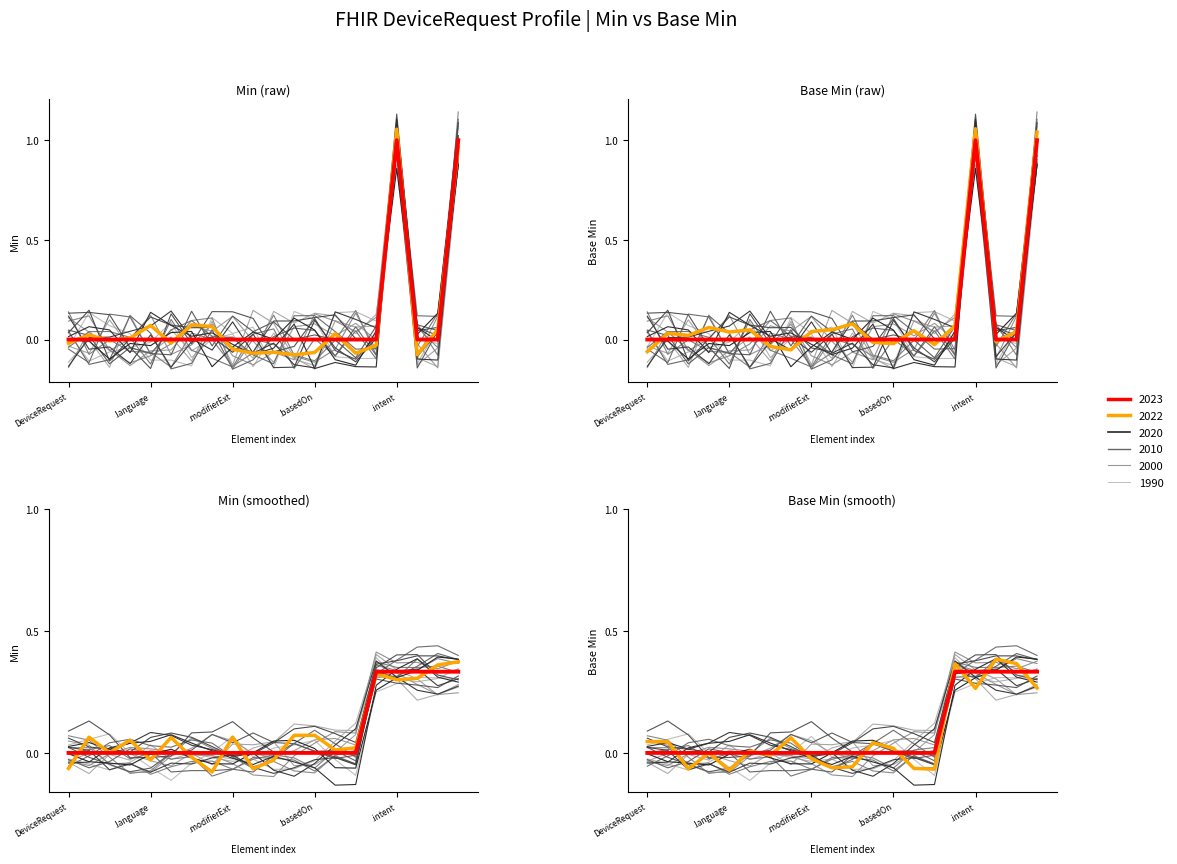

Where is Min nearest to the value 0?

DeviceRequest